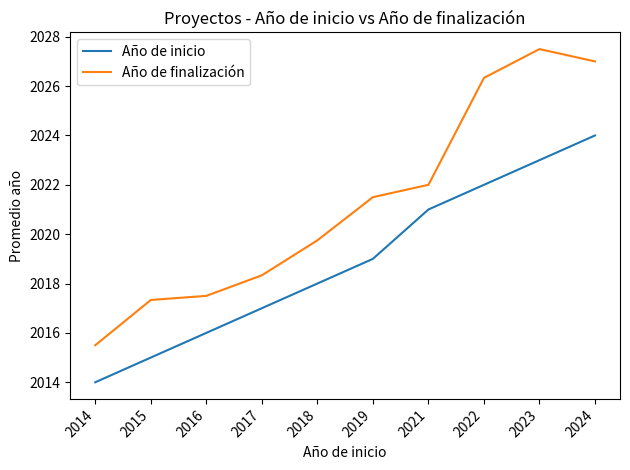

Is the value of Año de inicio at 2018 greater than the value of Año de finalización at 2024?

No